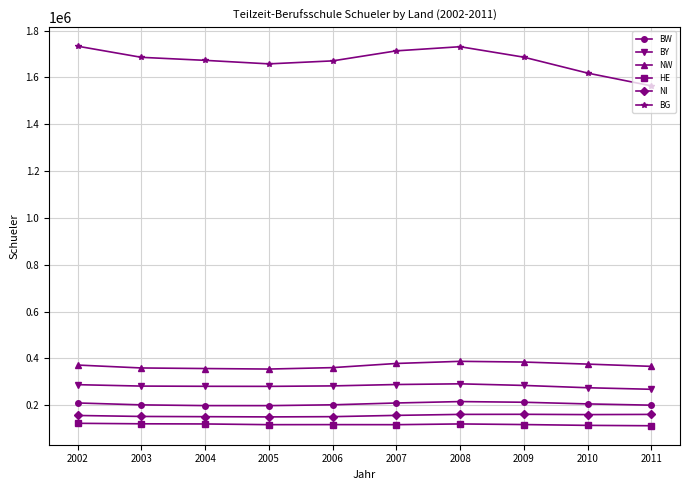

The value of NI at 2002 is 253514. True or false?

False